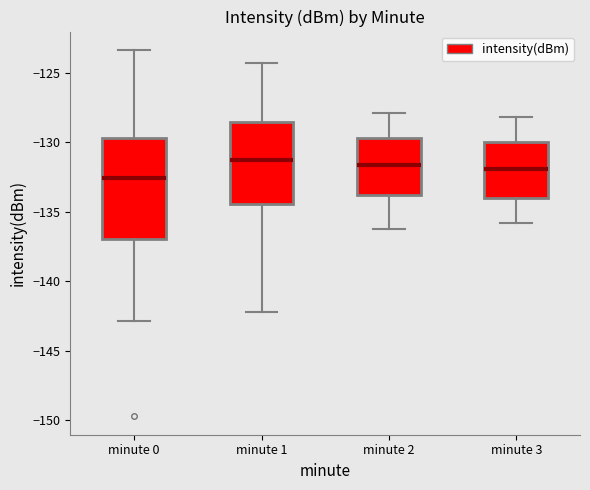

Comparing the boxes themselves (not the whiskers), which one is the tallest?

minute 0